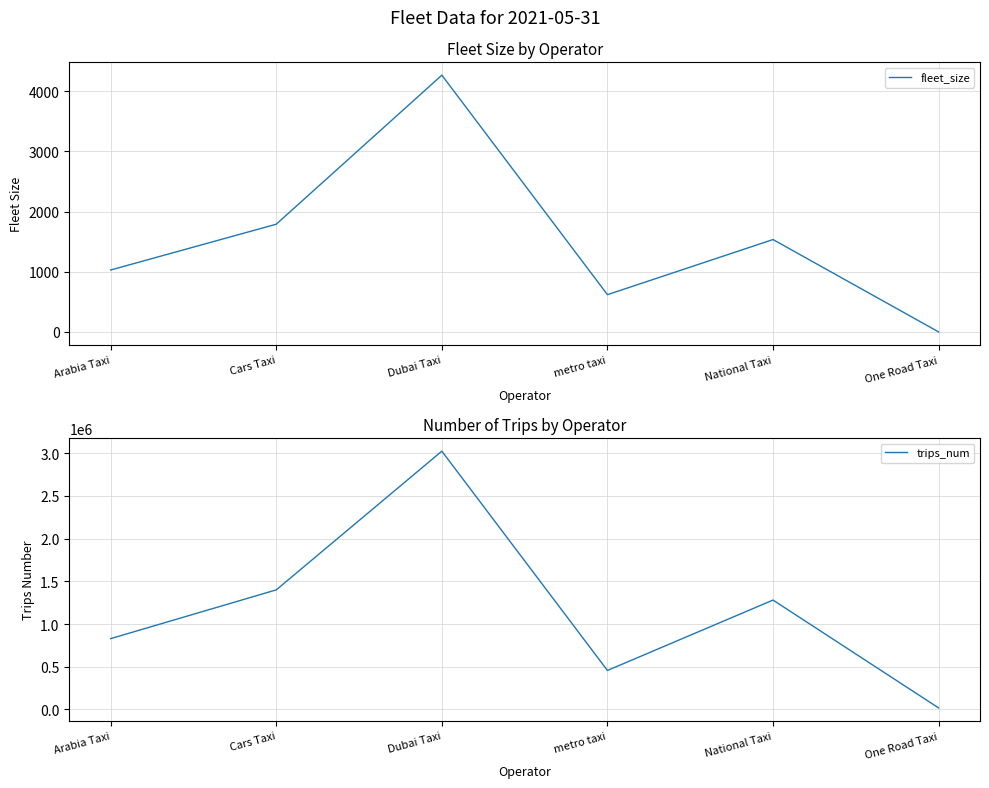

How many positive values does the fleet_size series have?

5